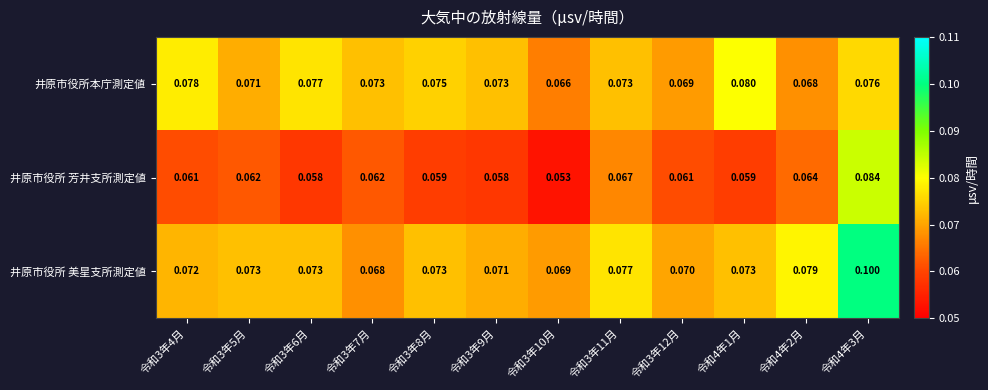

Which series has the largest total across all categories?

井原市役所 美星支所測定値